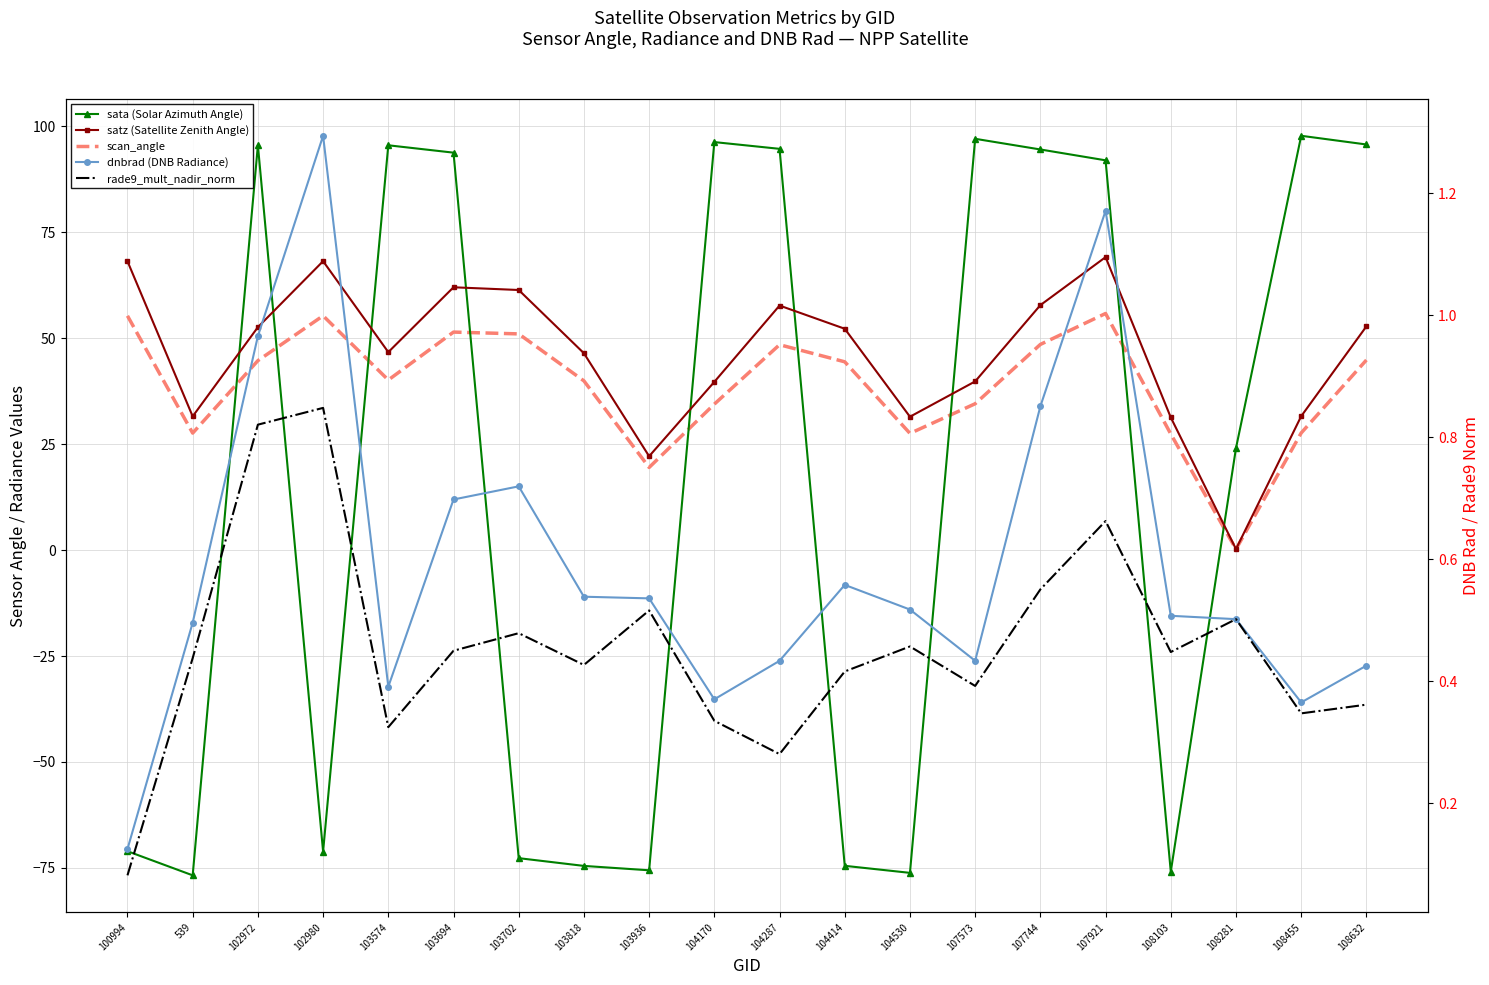

After their last crossing, which series has the higher values: rade9_mult_nadir_norm or dnbrad (DNB Radiance)?

dnbrad (DNB Radiance)